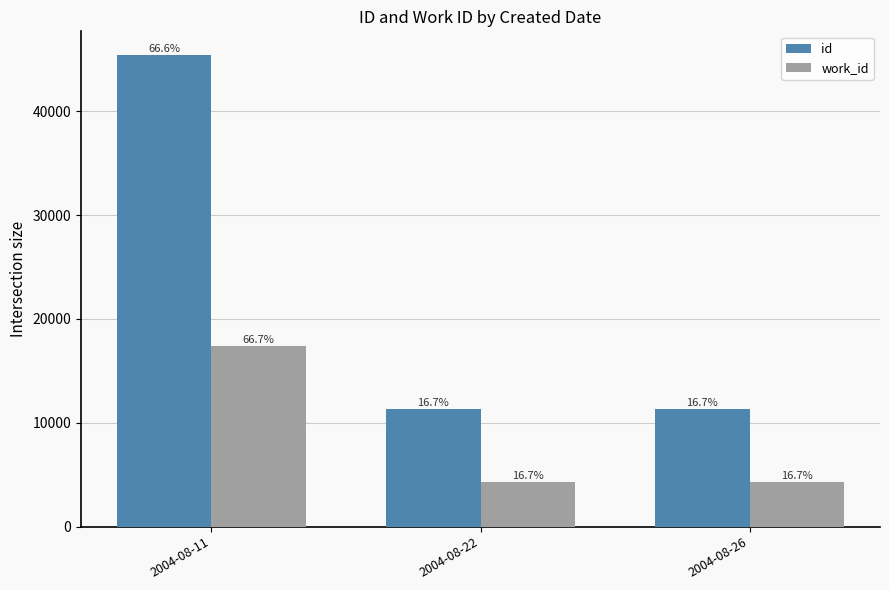

Reading right to left, extract all data points from this chart.

id: 2004-08-26=11371	2004-08-22=11364	2004-08-11=45434
work_id: 2004-08-26=4339	2004-08-22=4339	2004-08-11=17356